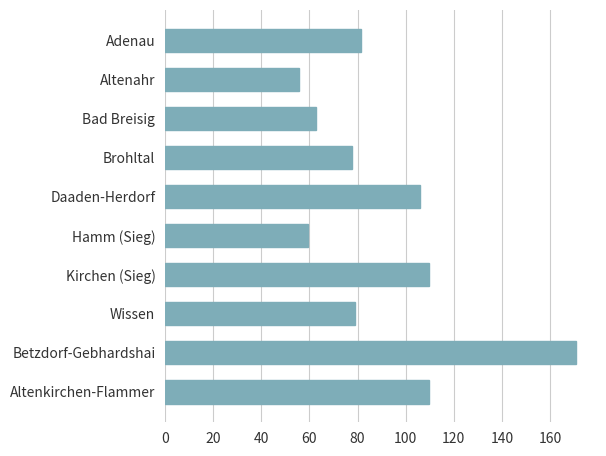

Approximately how many times larger is the value at Betzdorf-Gebhardshai compared to Altenahr?

3.1